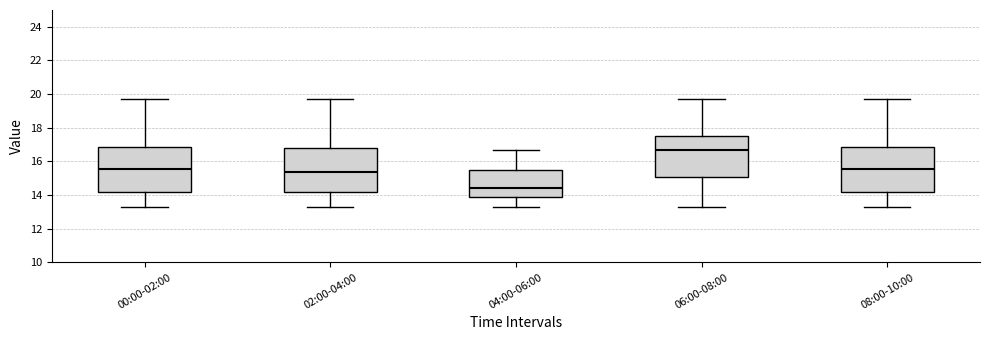

Reading left to right, read every box against the y-axis: the position of its median line, the range the box covers, and the ends of its whiskers. The values are not printed on the chart, so give them approximately, as read against the axis.

00:00-02:00: median 15.6, box 14.2 to 16.8, whiskers 13.4 to 19.8
02:00-04:00: median 15.4, box 14.2 to 16.8, whiskers 13.4 to 19.8
04:00-06:00: median 14.4, box 13.8 to 15.6, whiskers 13.4 to 16.6
06:00-08:00: median 16.6, box 15.0 to 17.6, whiskers 13.4 to 19.8
08:00-10:00: median 15.6, box 14.2 to 16.8, whiskers 13.4 to 19.8